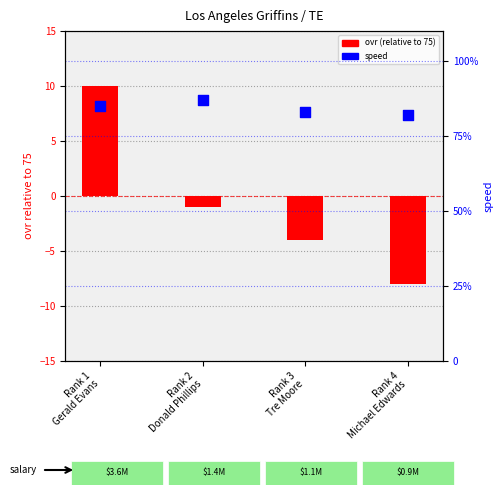

Which series reaches the maximum Y coordinate?

speed